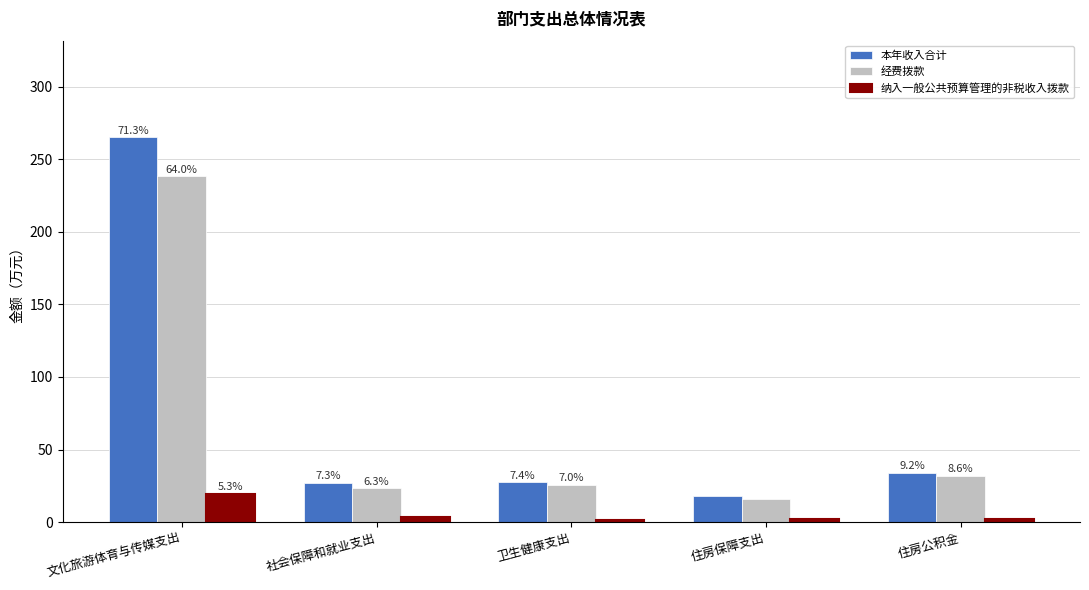

Which series has the largest total across all categories?

本年收入合计